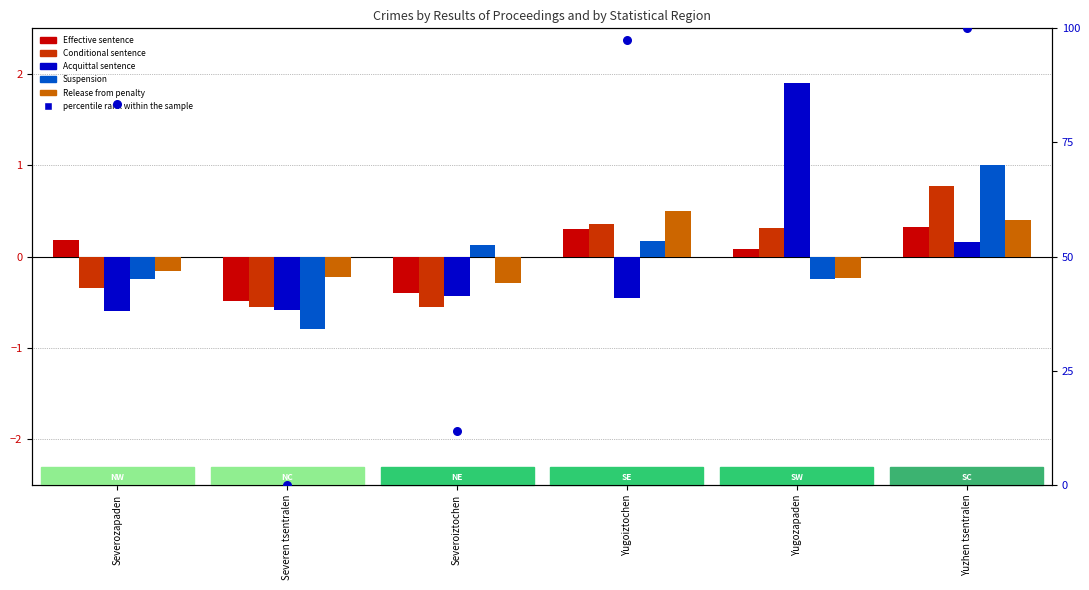

At which category is the sum across all series the highest?

Yuzhen tsentralen